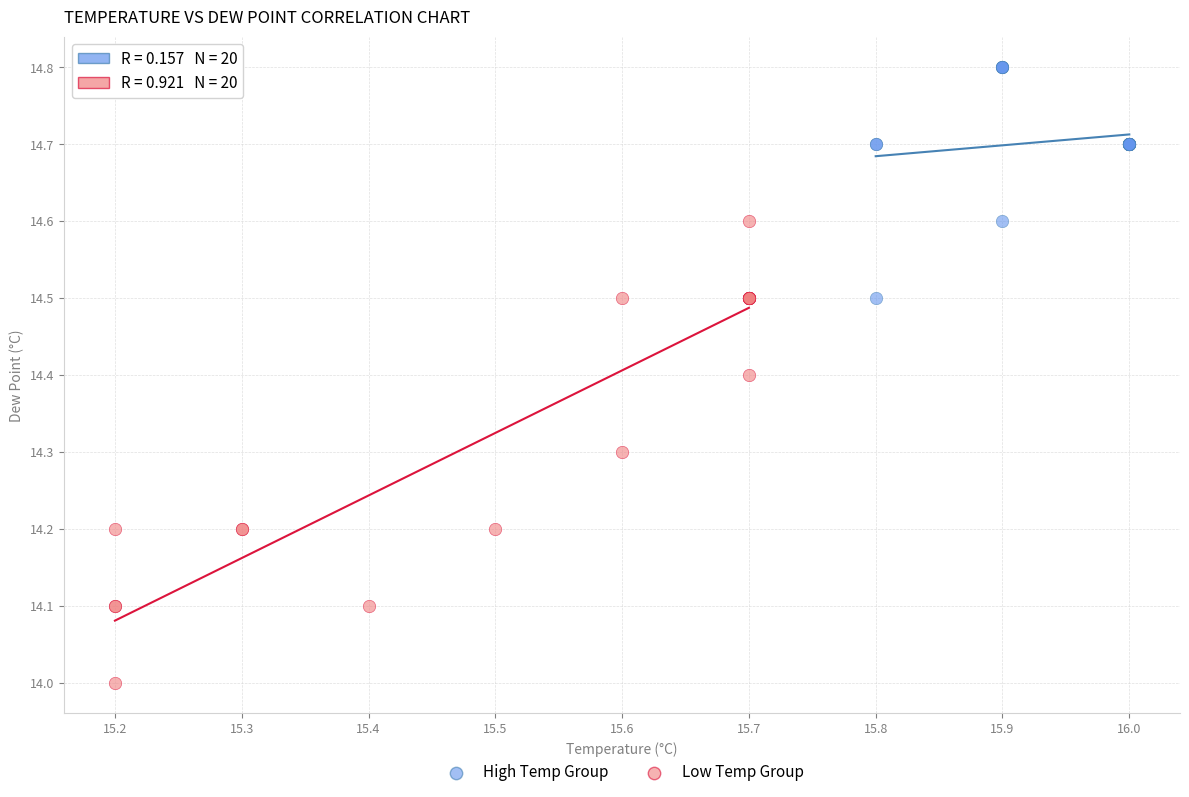

What are all the series names shown in the legend?

High Temp Group, Low Temp Group